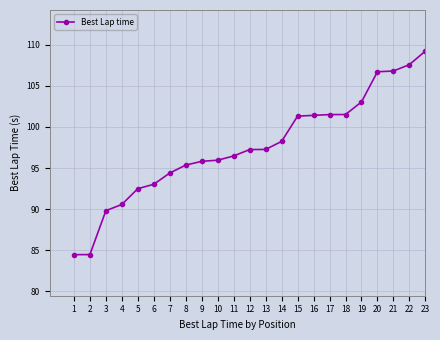

What is the change in value from 7 to 12?

+2.9